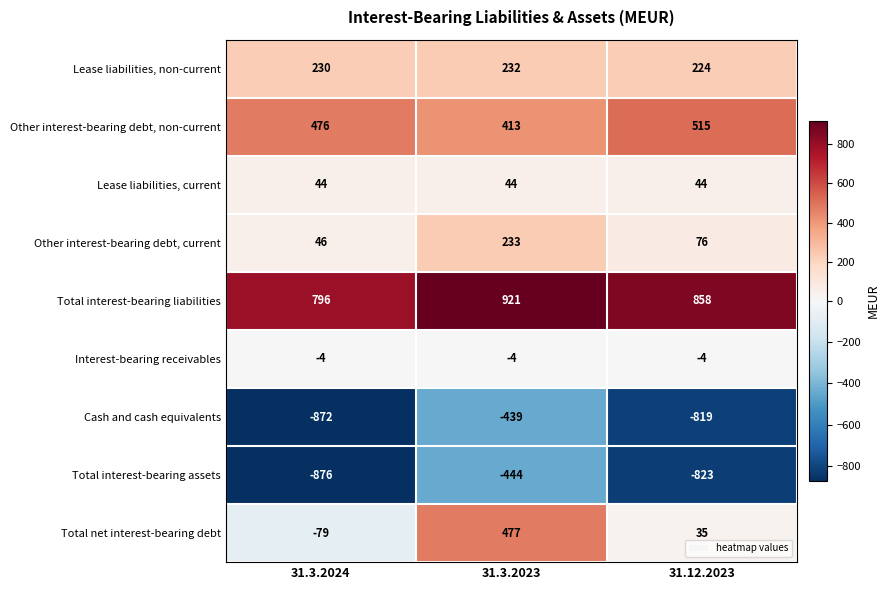

Which label corresponds to the smallest value in the chart?

31.3.2024